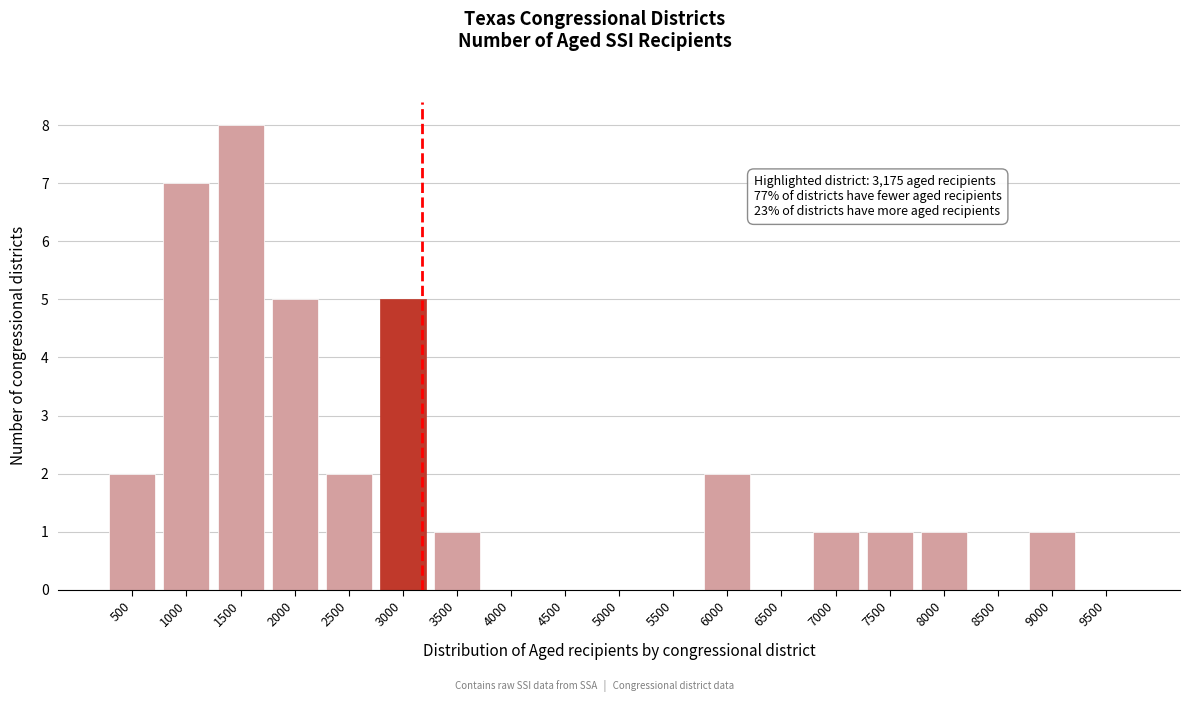

Reading left to right, extract all data points from this chart.

500=2	1000=7	1500=8	2000=5	2500=2	3000=5	3500=1	4000=0	4500=0	5000=0	5500=0	6000=2	6500=0	7000=1	7500=1	8000=1	8500=0	9000=1	9500=0